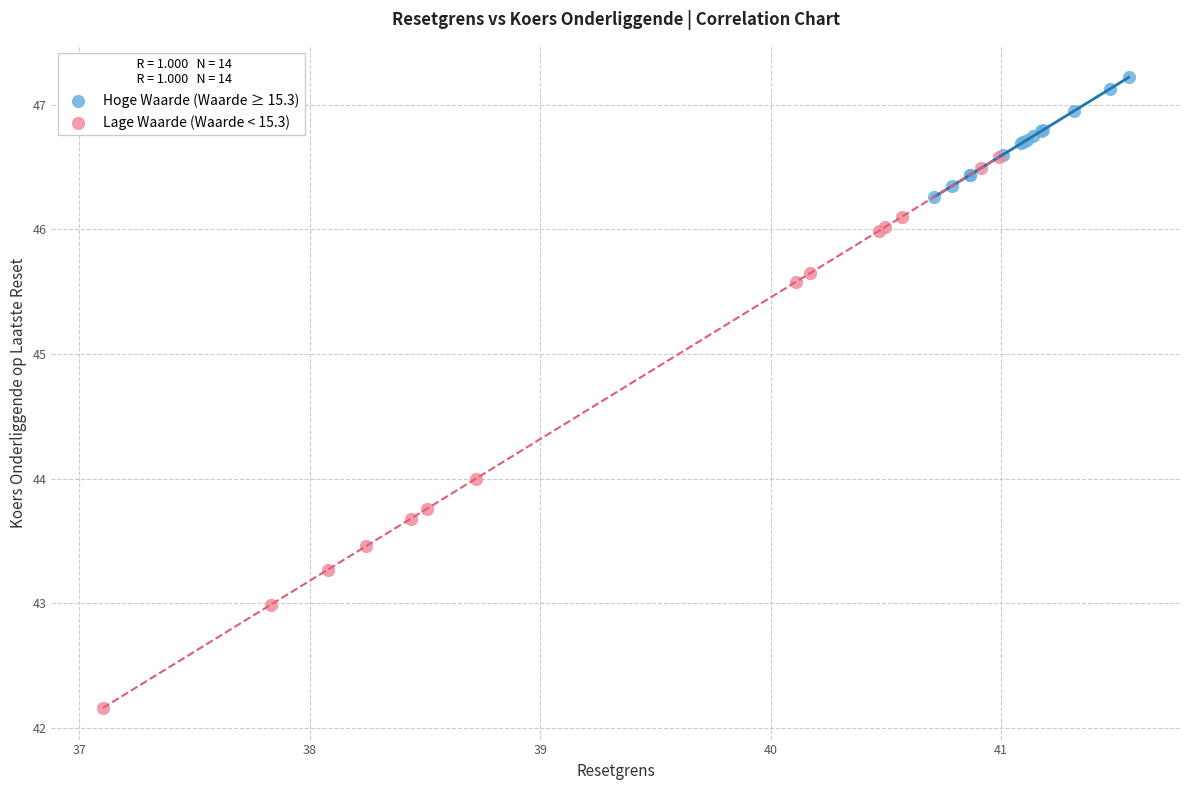

Which series reaches the maximum Y coordinate?

Hoge Waarde (Waarde ≥ 15.3)